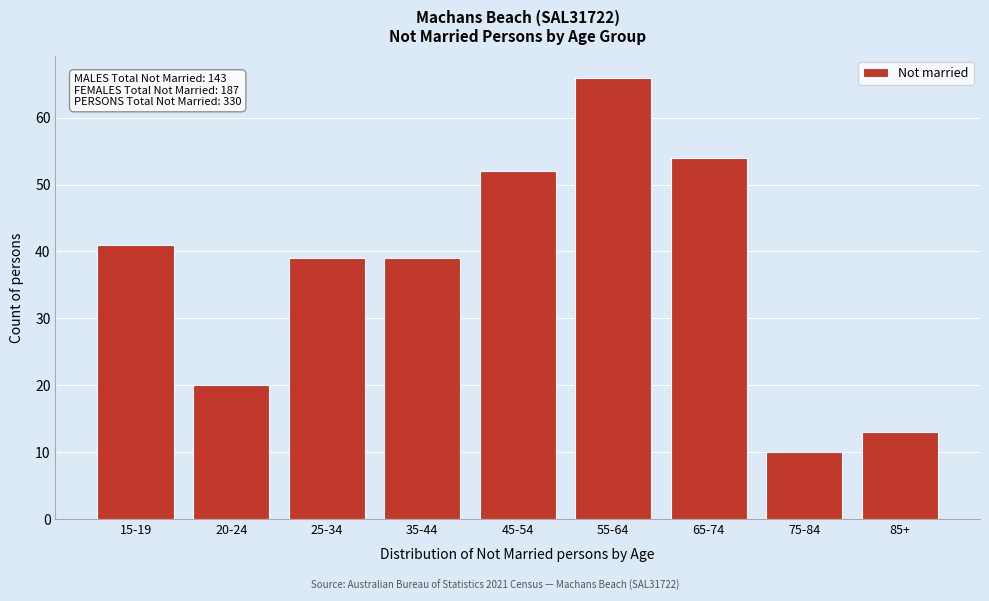

Reading right to left, what are all the values shown in this chart?

85+=13	75-84=10	65-74=54	55-64=66	45-54=52	35-44=39	25-34=39	20-24=20	15-19=41